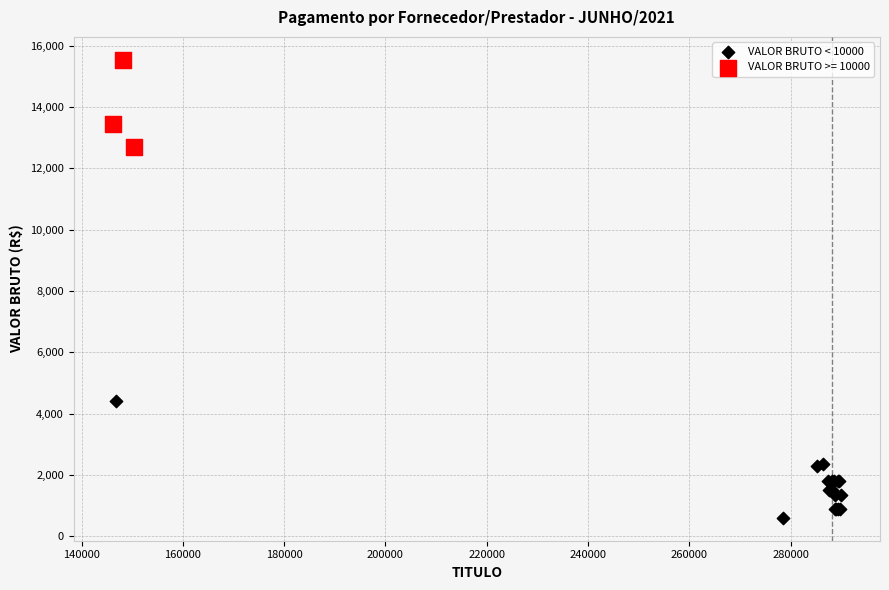

Which series contains the highest Y value?

VALOR BRUTO >= 10000